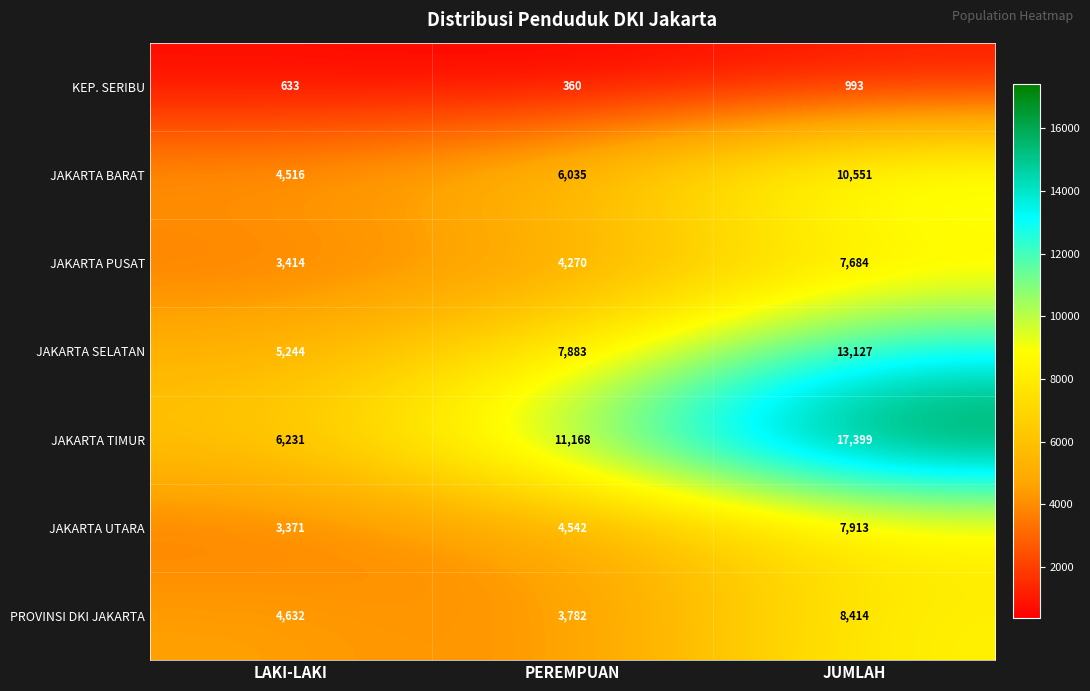

True or false: PROVINSI DKI JAKARTA has a value of 1473 at PEREMPUAN.

False